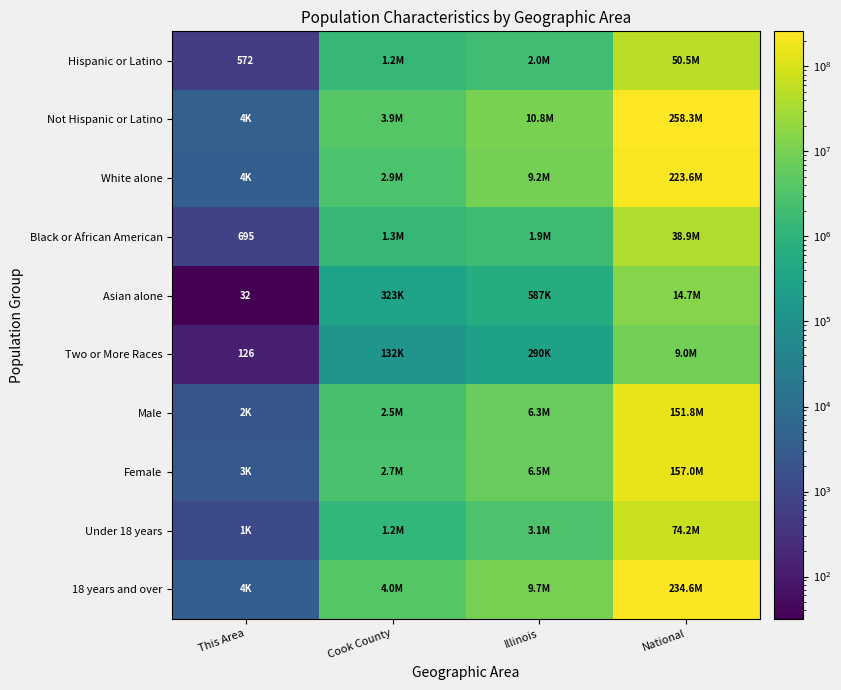

How many data points in Not Hispanic or Latino are above 10803054?

1